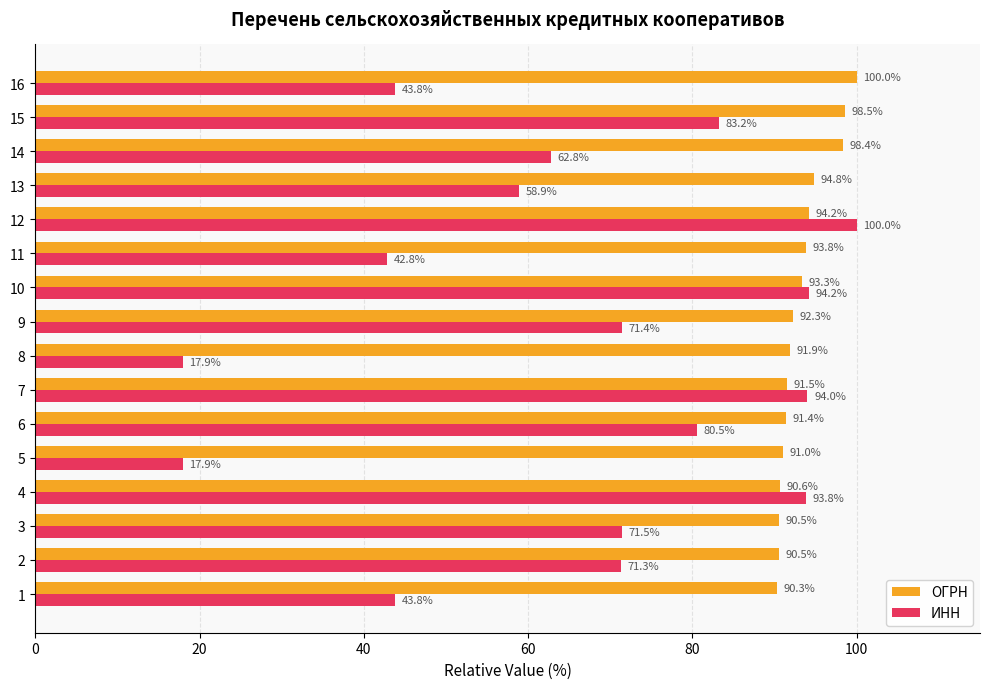

What is the total value across all series at 14?

161.1